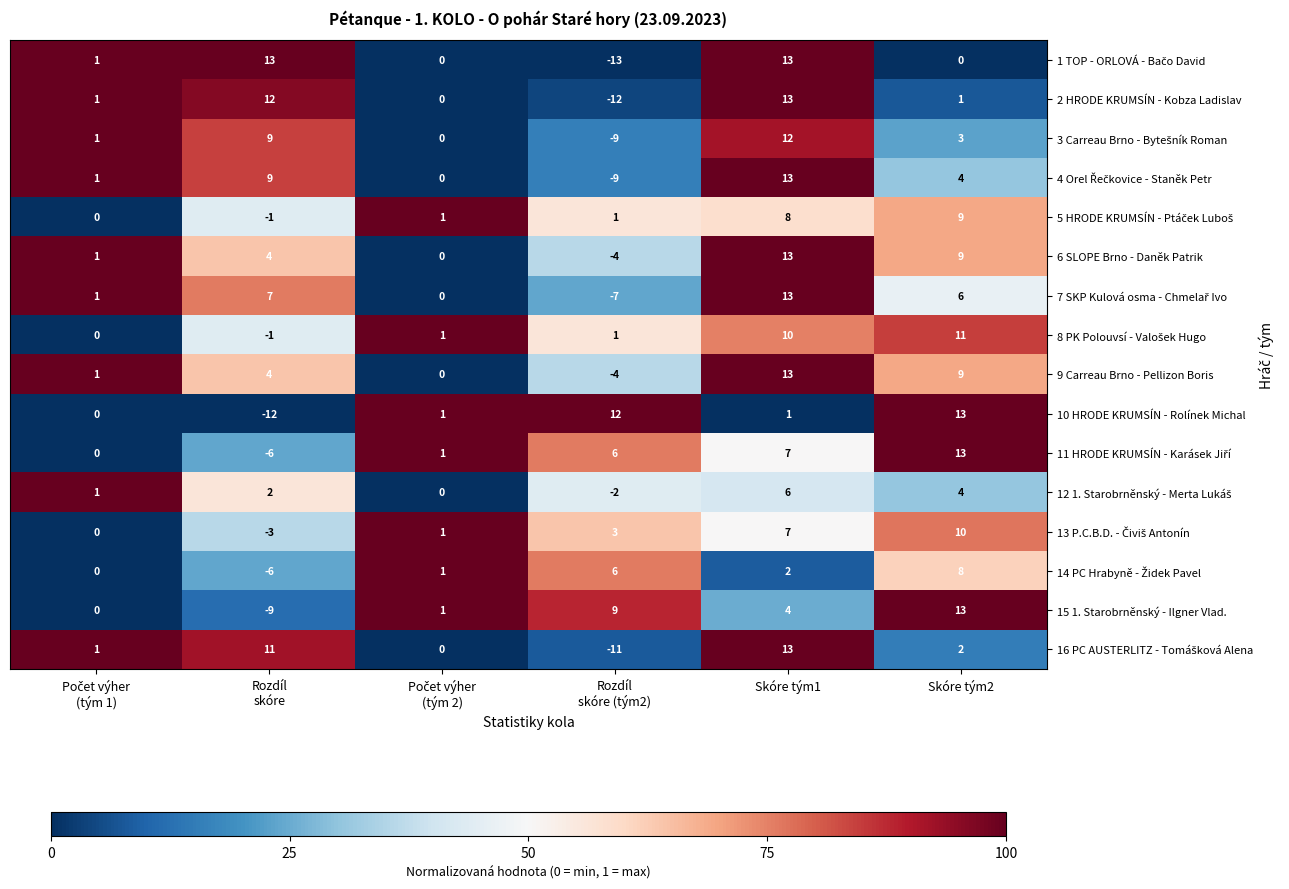

What is the approximate value of 15 1. Starobrněnský - Ilgner Vlad. at Skóre tým2?

13